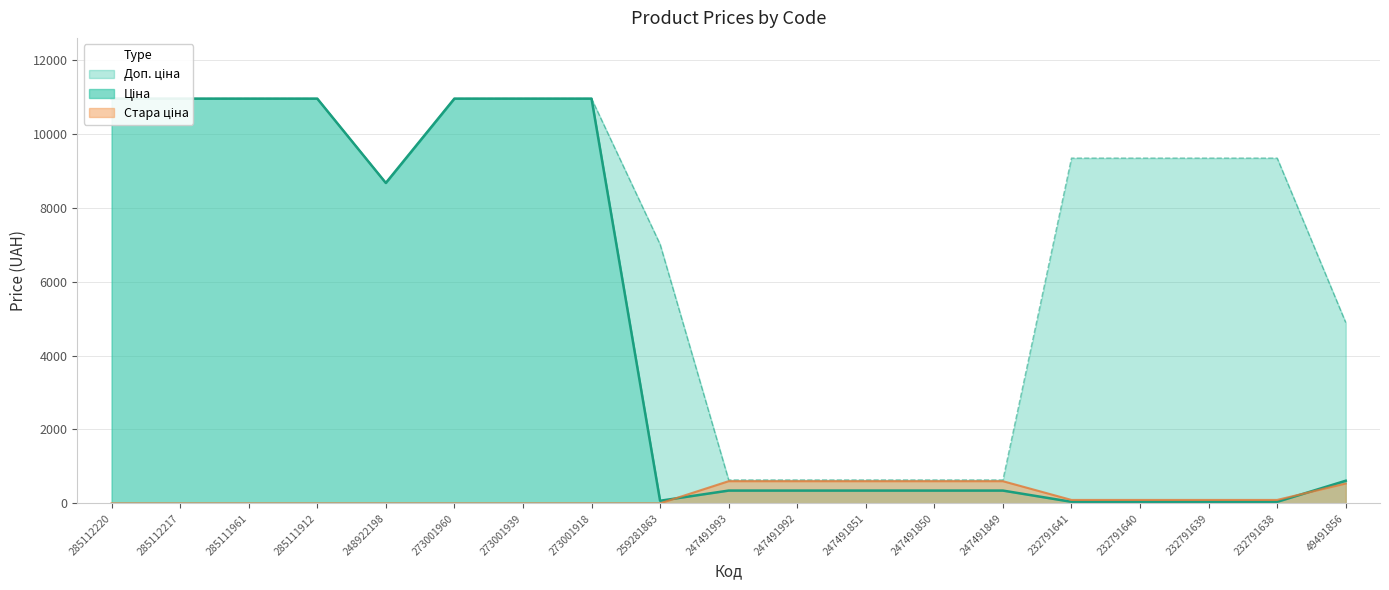

List the labels in order of Стара ціна value, largest first.

247491993, 247491992, 247491851, 247491850, 247491849, 49491856, 232791641, 232791640, 232791639, 232791638, 285112220, 285112217, 285111961, 285111912, 248922198, 273001960, 273001939, 273001918, 259281863